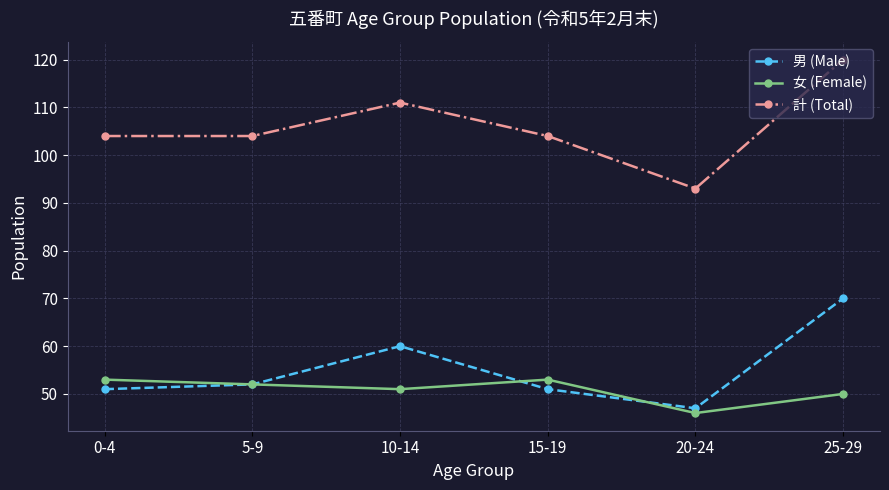

What is the difference between the maximum and minimum values in the 女 (Female) series?

7